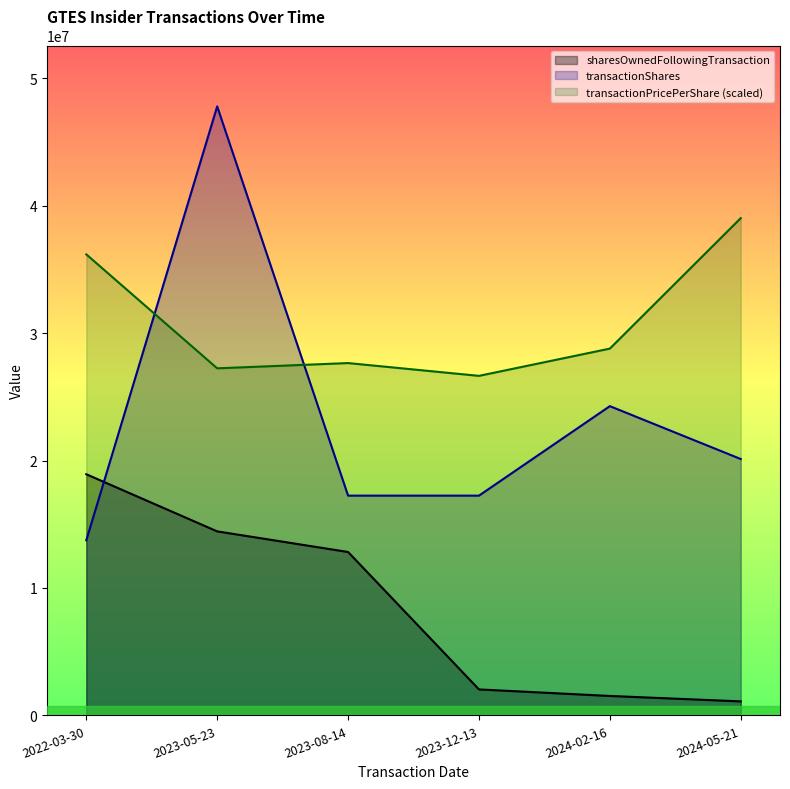

Rank the series by their maximum value, from highest to lowest.

transactionShares, transactionPricePerShare (scaled), sharesOwnedFollowingTransaction